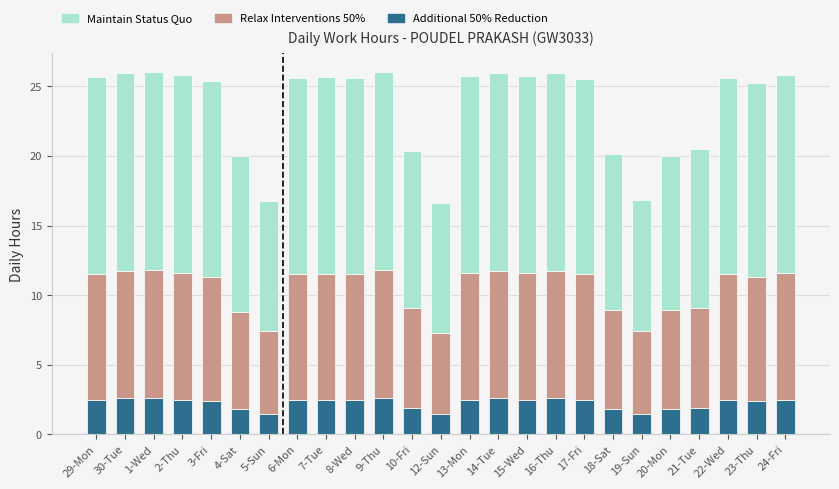

What is the highest value of the Additional 50% Reduction series?

2.6